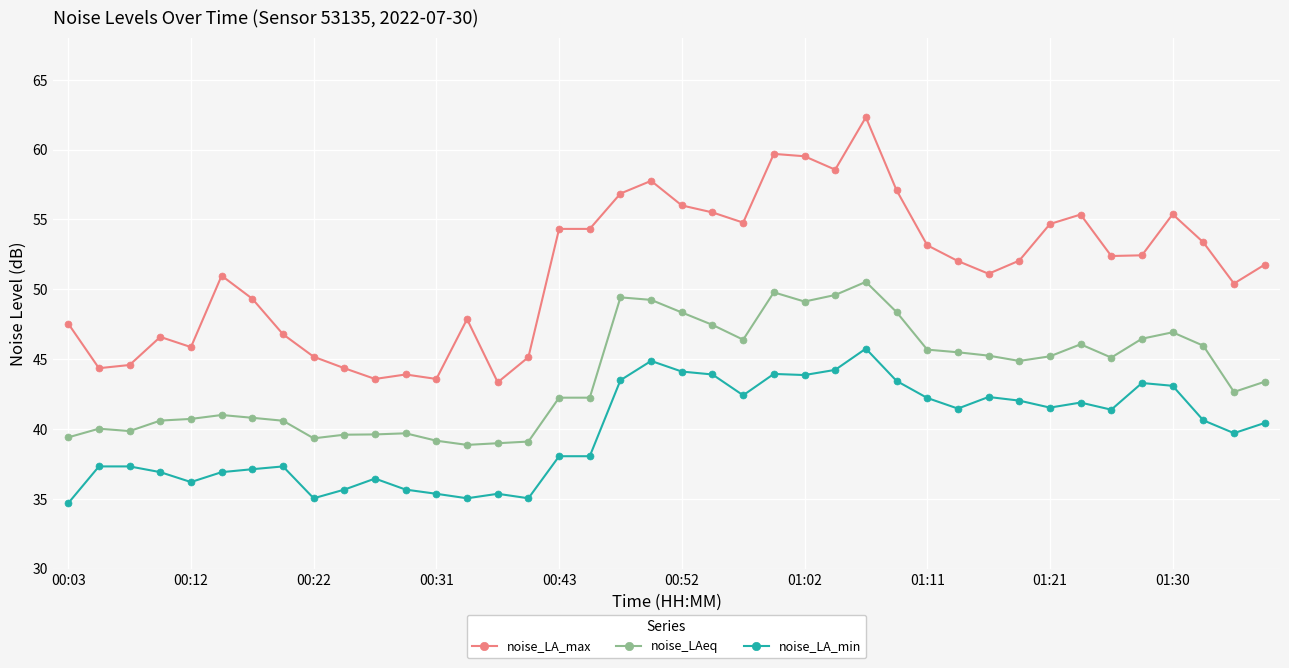

True or false: noise_LA_min has more than 1 points higher than both neighbors.

True